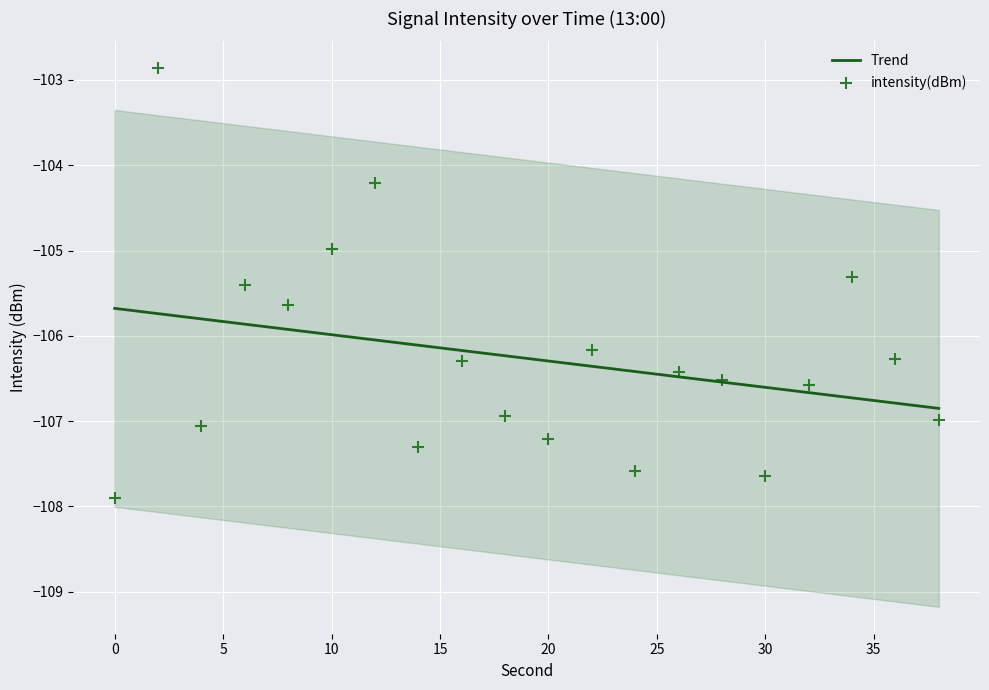

What is the highest value of the Trend series?

-105.7